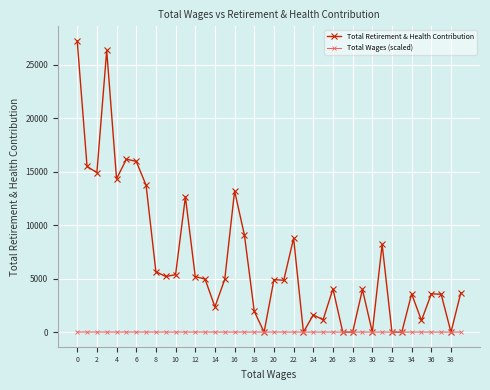

List the series in order of their overall mean, highest first.

Total Retirement & Health Contribution, Total Wages (scaled)